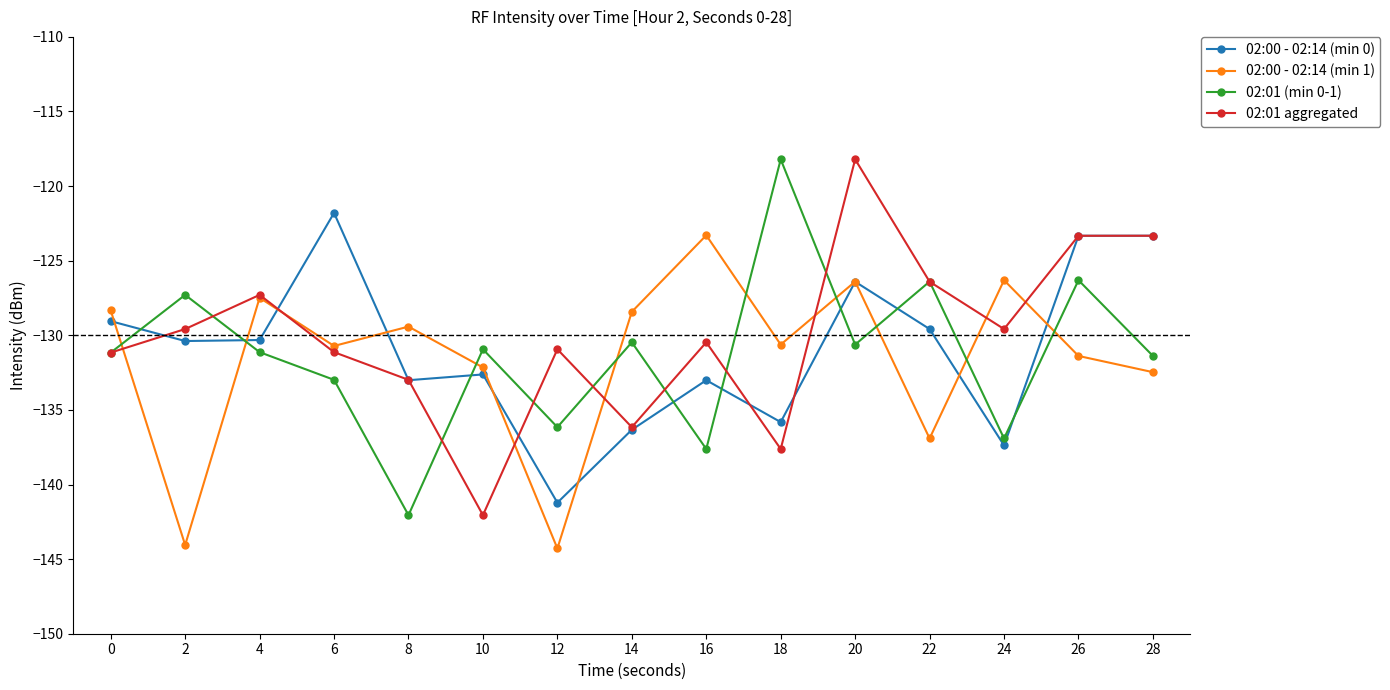

Which series changed the most between 14 and 18?

02:01 (min 0-1)